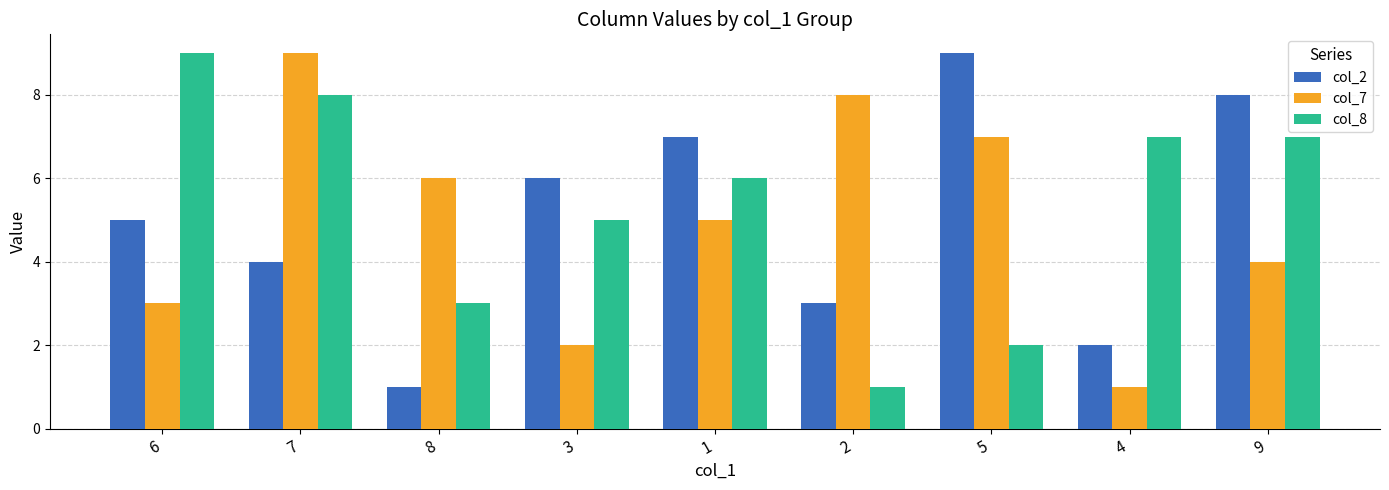

Is it true that col_7 equals 4 at 6?

False